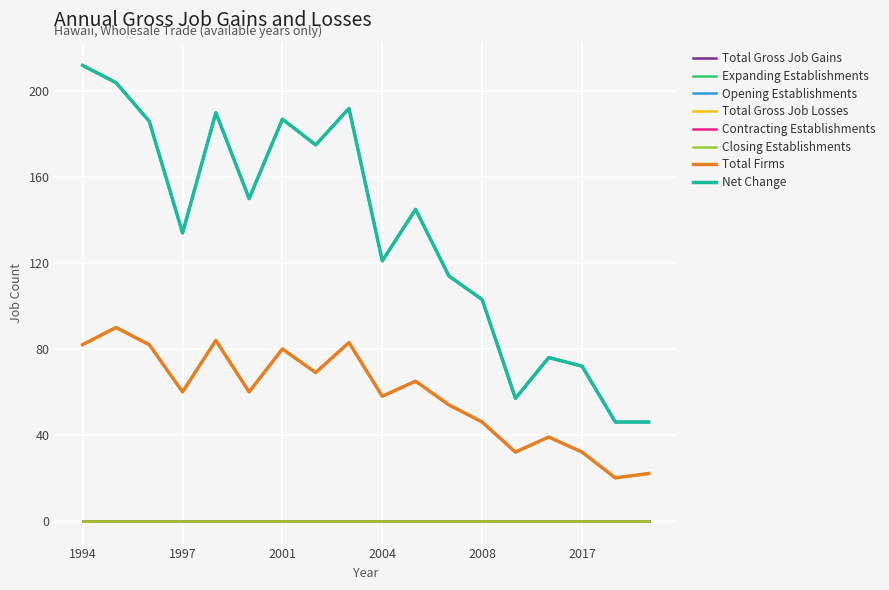

Does the chart display data point markers on the line(s)?

No